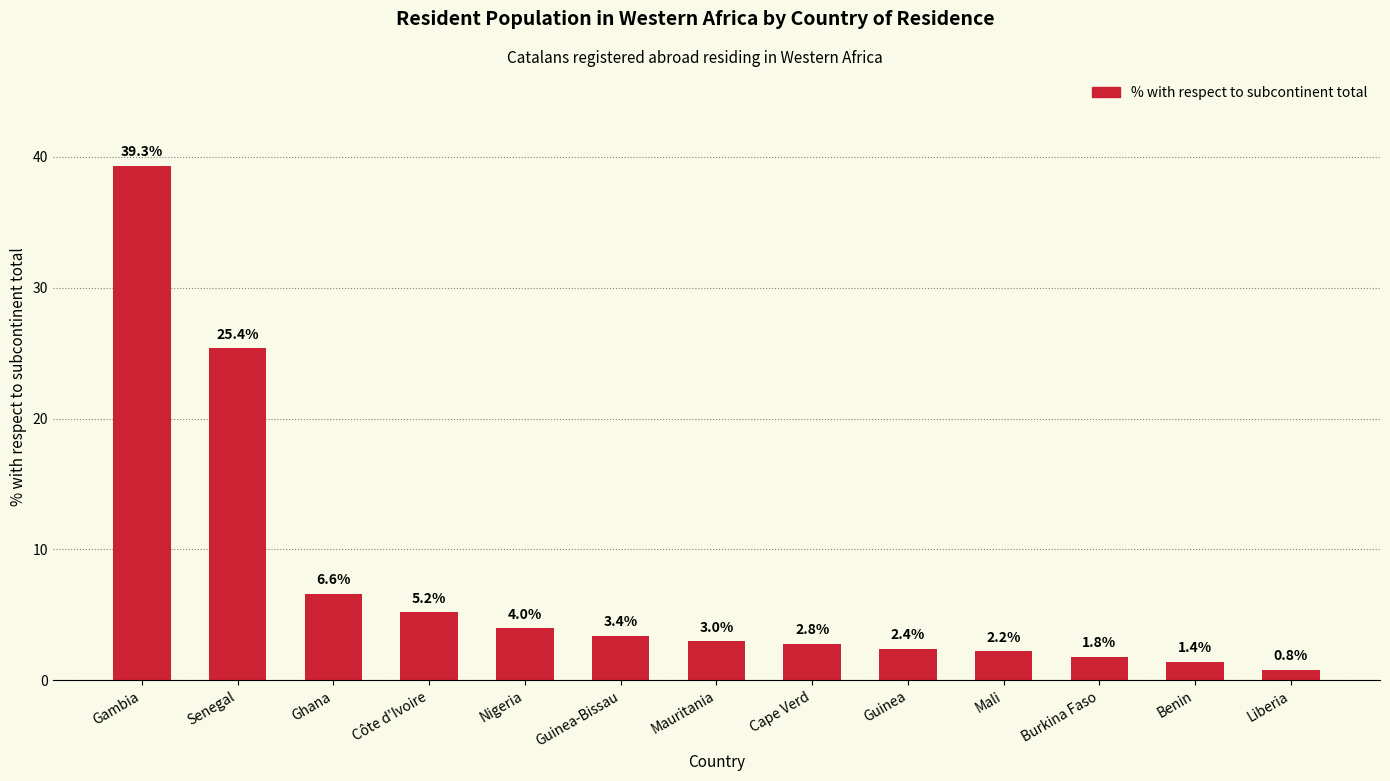

What is the greatest value displayed?

39.3